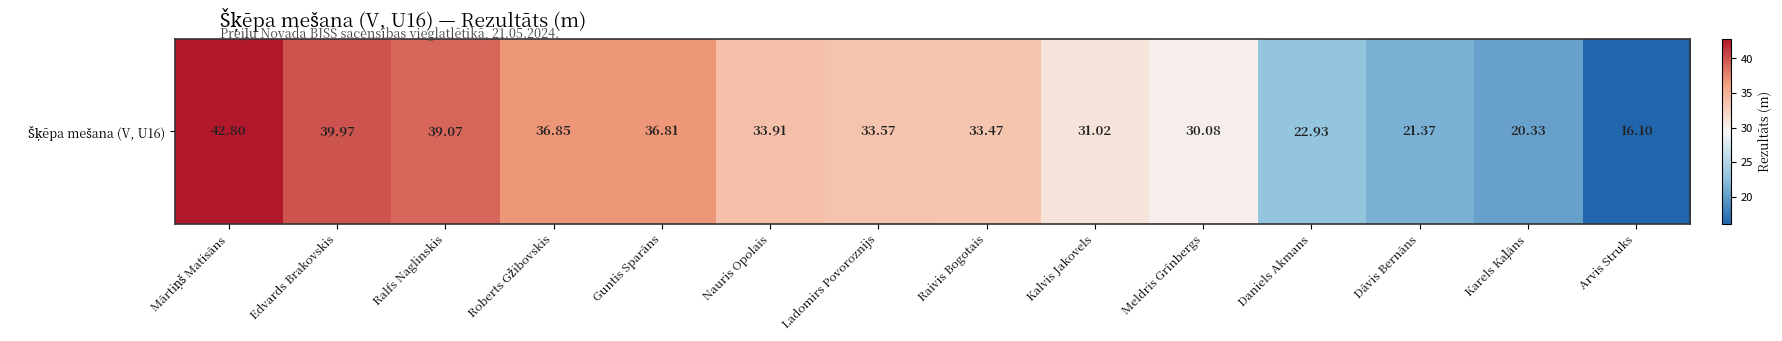

List the labels in order of value, smallest first.

Arvis Struks, Karels Kaļāns, Dāvis Bernāns, Daniels Akmans, Meldris Grīnbergs, Kalvis Jakovels, Raivis Bogotais, Ladomirs Povoroznijs, Nauris Opolais, Guntis Sparāns, Roberts Gžibovskis, Ralfs Naglinskis, Edvards Brakovskis, Mārtiņš Matisāns